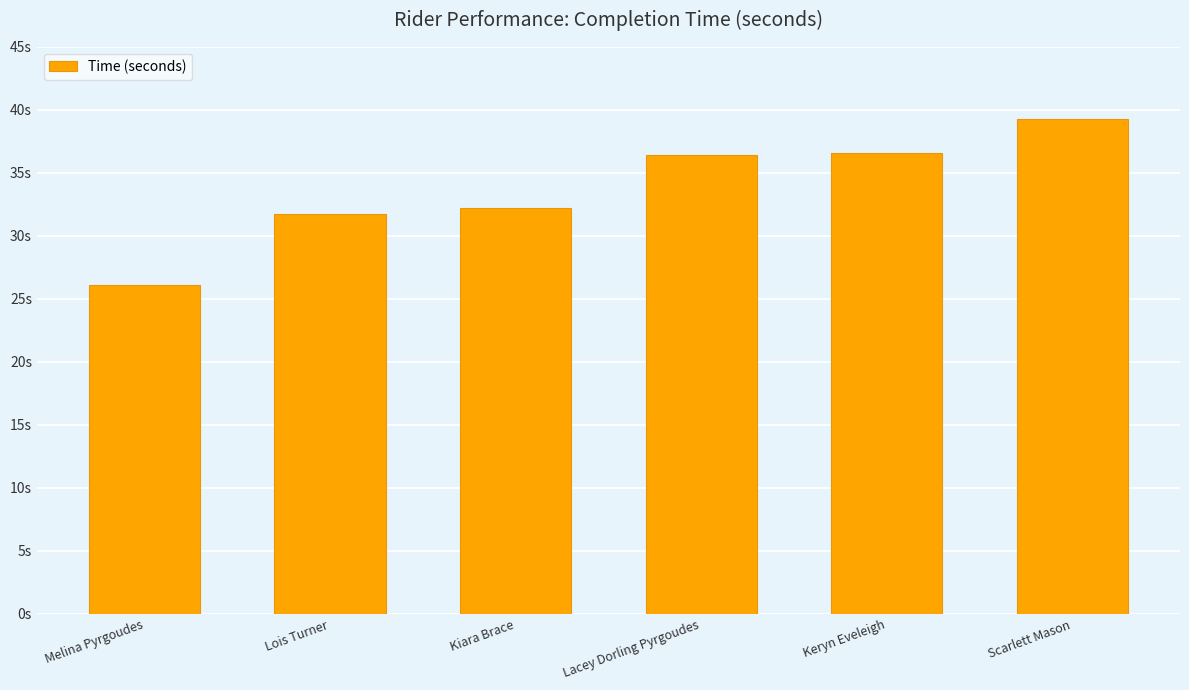

Does the chart contain any negative values?

No